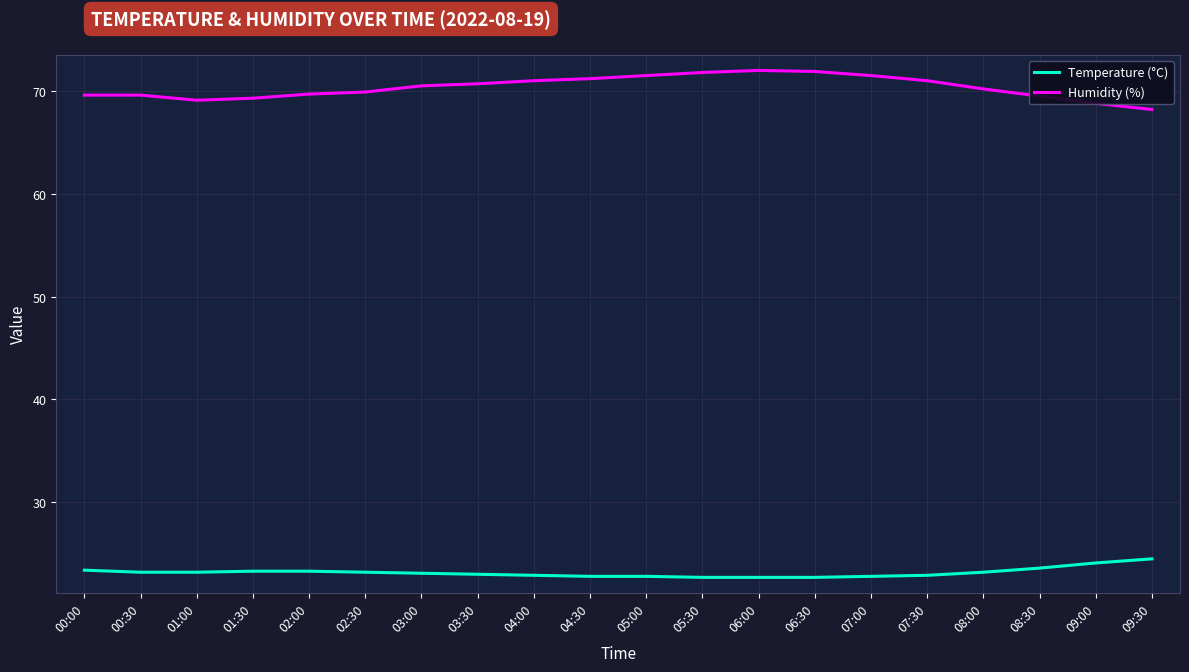

What is the minimum value shown in the chart?

22.7